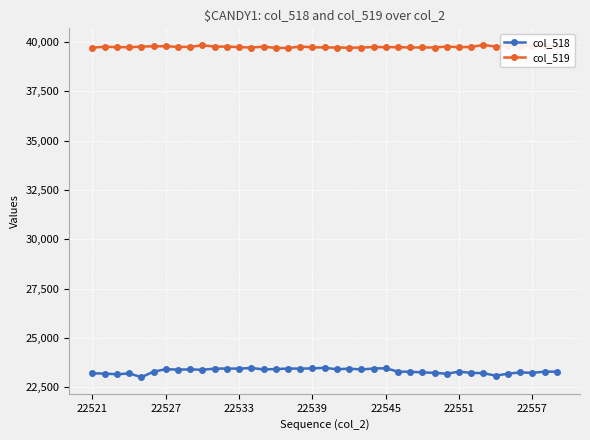

Count the number of categories in the chart.

39